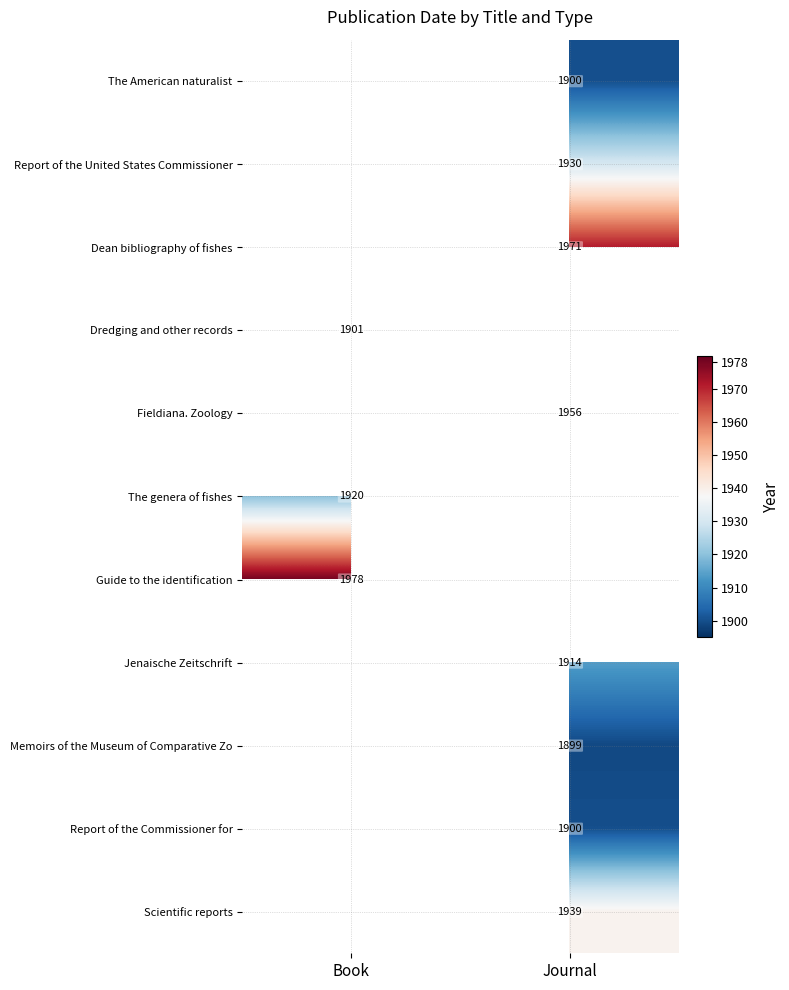

What is the minimum value shown in the chart?

1899.0